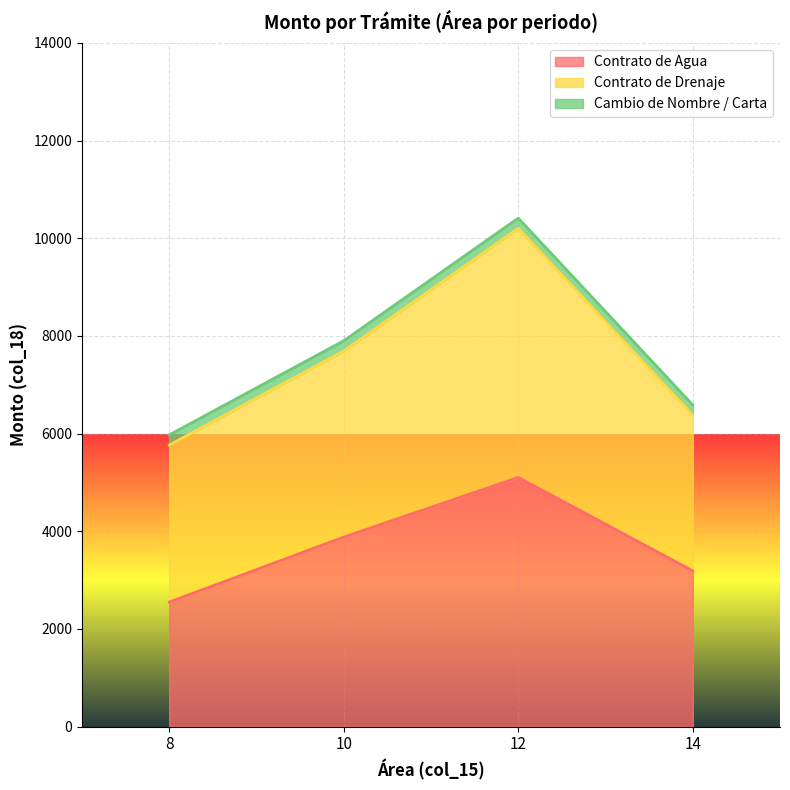

True or false: Contrato de Drenaje has more than 0 interior local peaks.

True